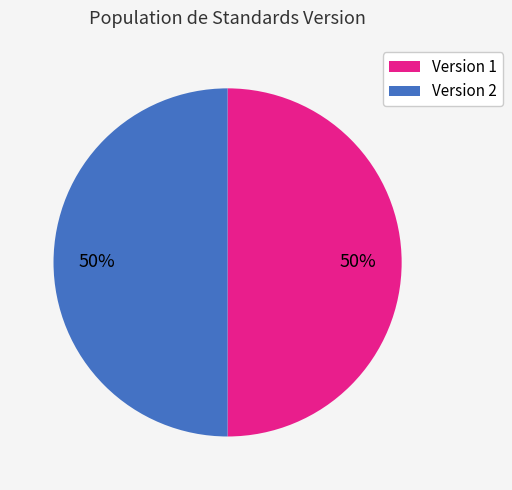

To the nearest percent, what is the difference between the largest and smallest slice percentages?

0%